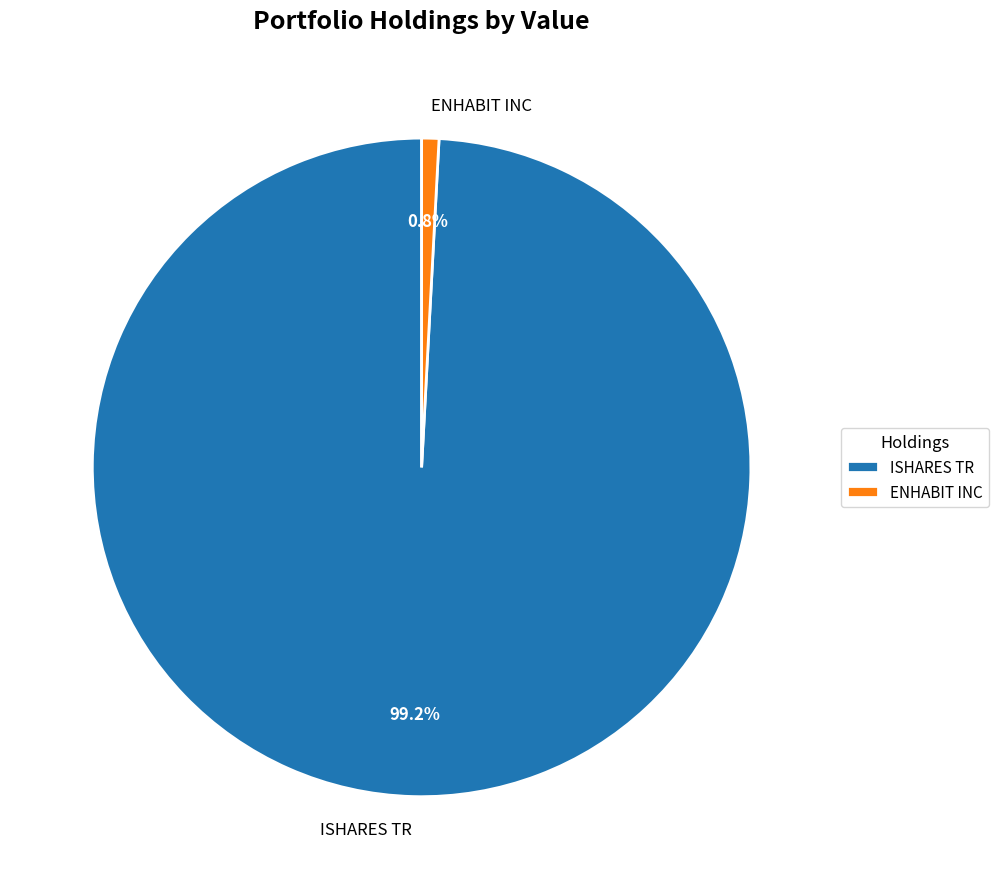

To the nearest percent, what is the difference between the largest and smallest slice percentages?

98%